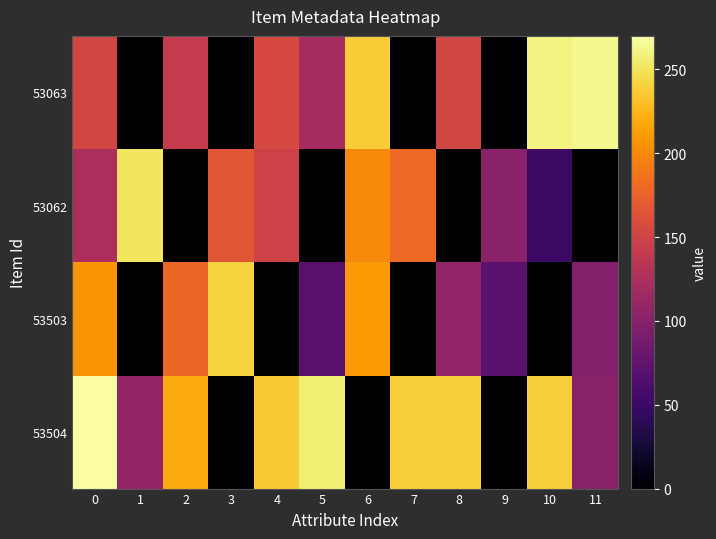

What is the greatest value displayed?

268